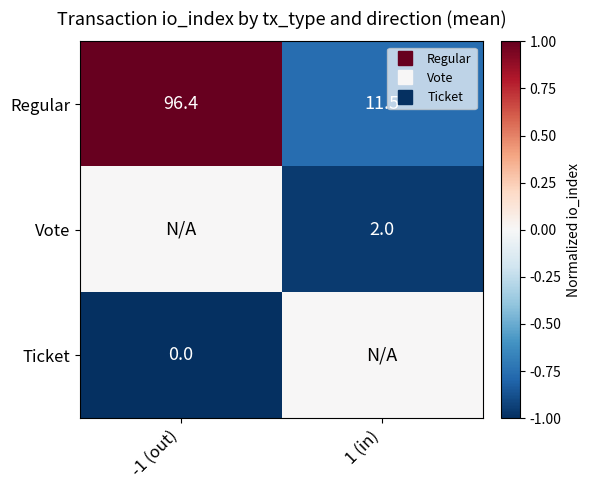

Which has a higher value, 1 (in) or -1 (out)?

-1 (out)